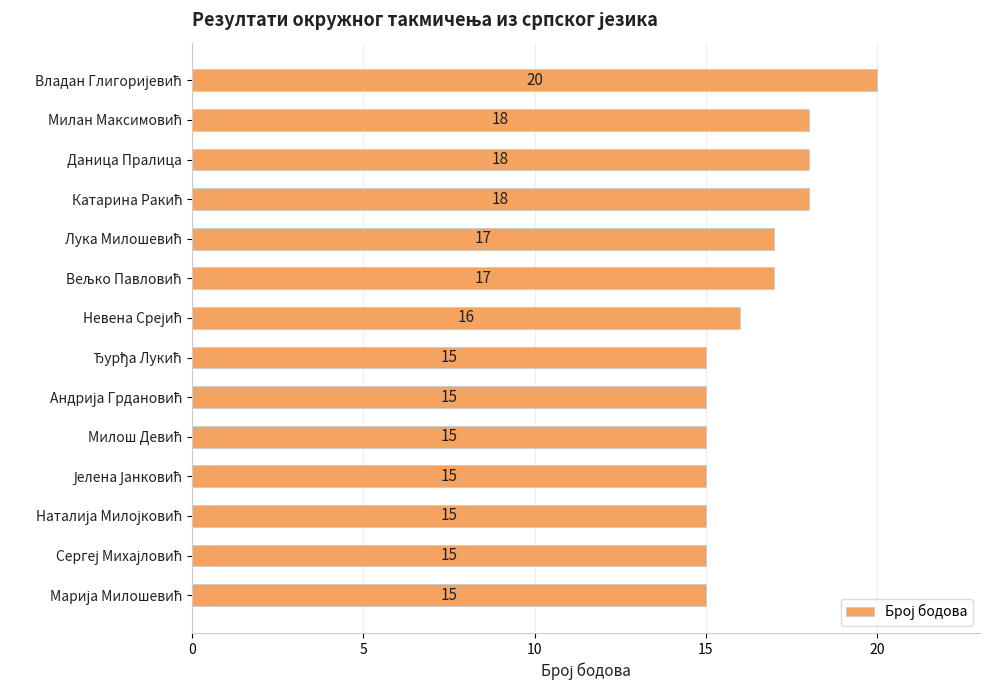

What is the difference between the maximum and second lowest values?

5